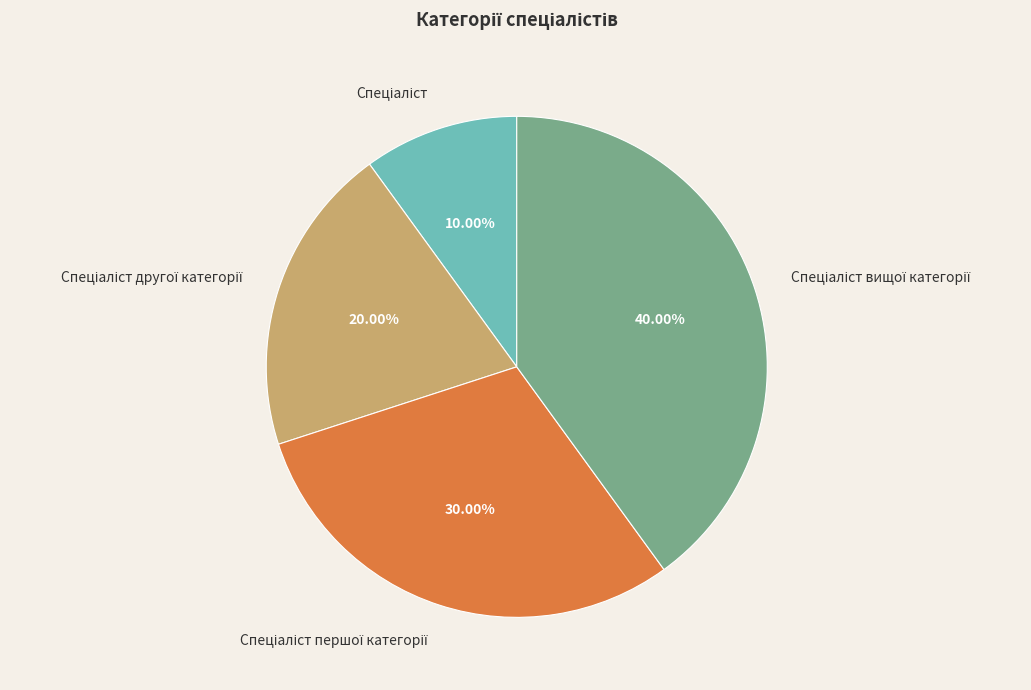

Count the number of slices in the pie.

4